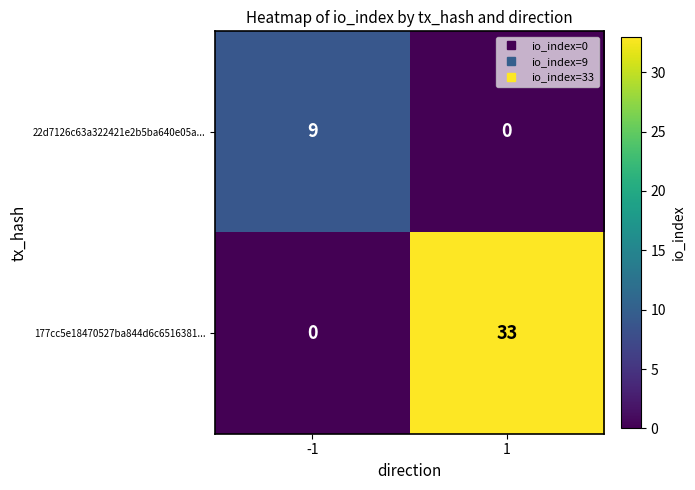

What is the sum of the 22d7126c63a322421e2b5ba640e05a... values at 1 and -1?

9